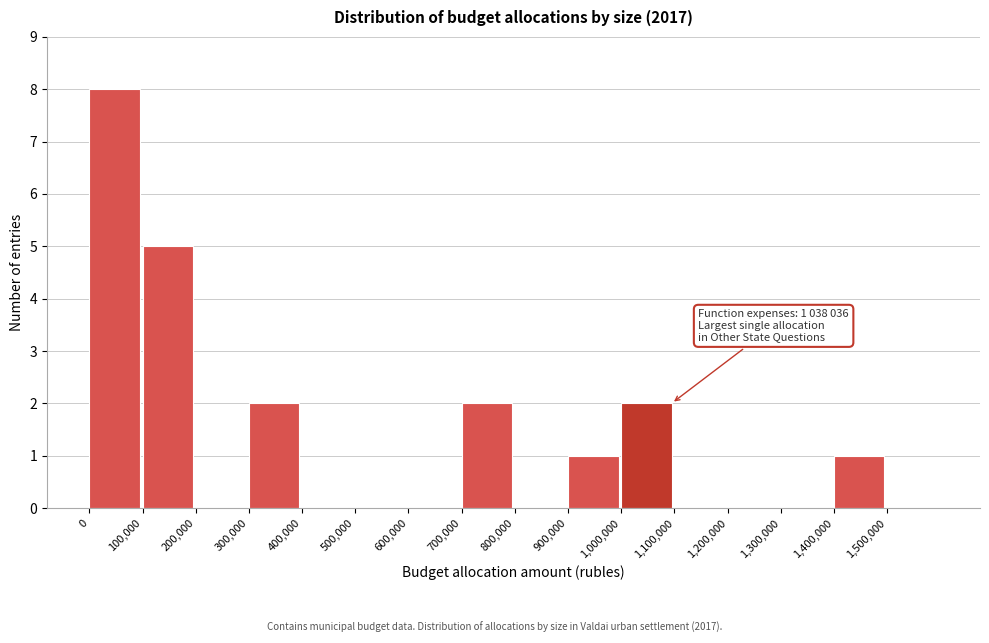

Over which range of the x-axis is the bar tallest?

0 to 100000